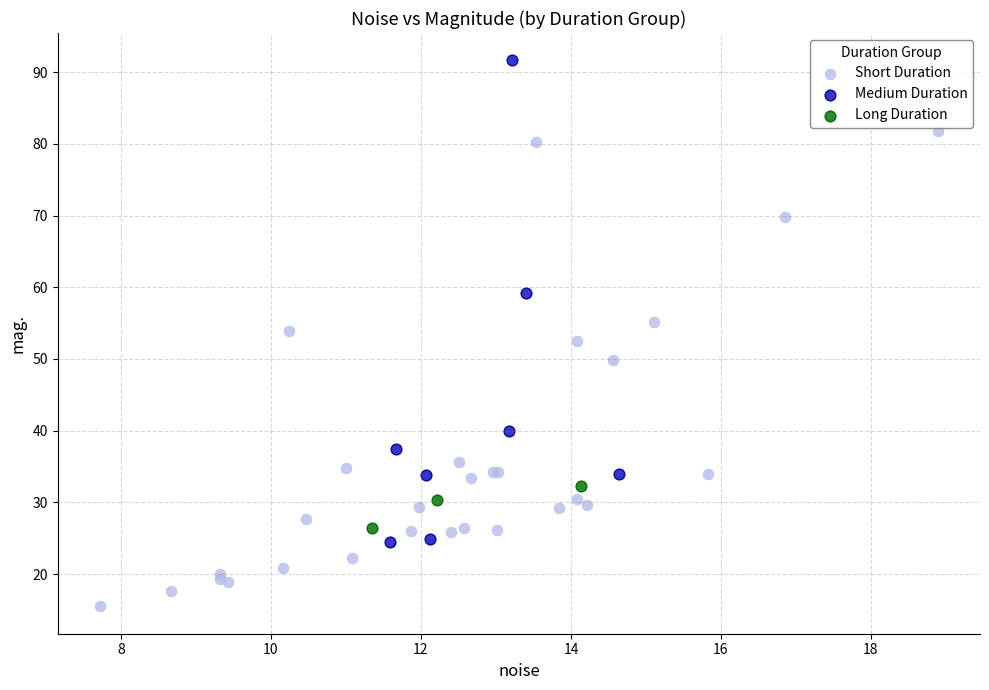

Which series reaches the maximum Y coordinate?

Medium Duration